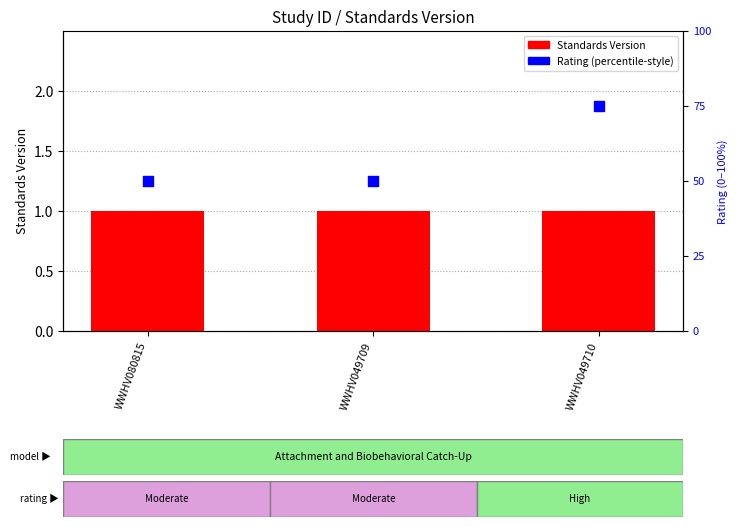

Which series has the largest total across all categories?

Rating (percentile-style)